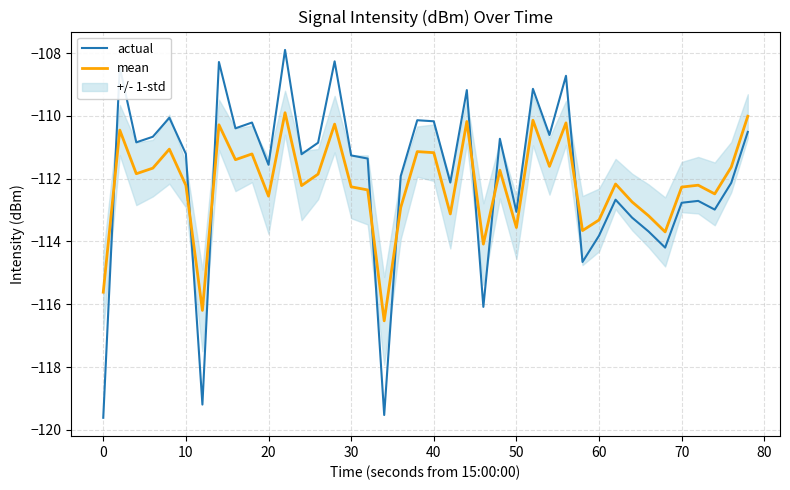

What is the minimum value for actual?

-119.6